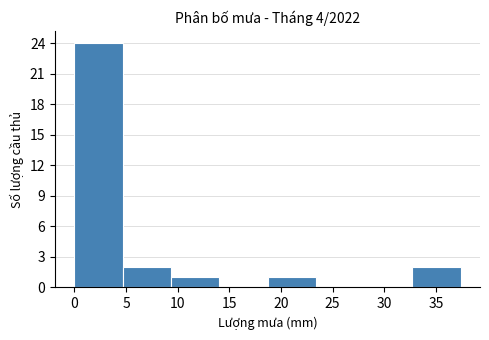

Reading left to right, list every bar in this chart as the range it spans on the x-axis followed by its height. Neither the bar edges nor the heights are printed on the chart, so give them approximately, as read against the axes.

0.0 to 4.5: 24
4.5 to 9.5: 2
9.5 to 14.0: 1
14.0 to 18.5: 0
18.5 to 23.5: 1
23.5 to 28.0: 0
28.0 to 32.5: 0
32.5 to 37.5: 2